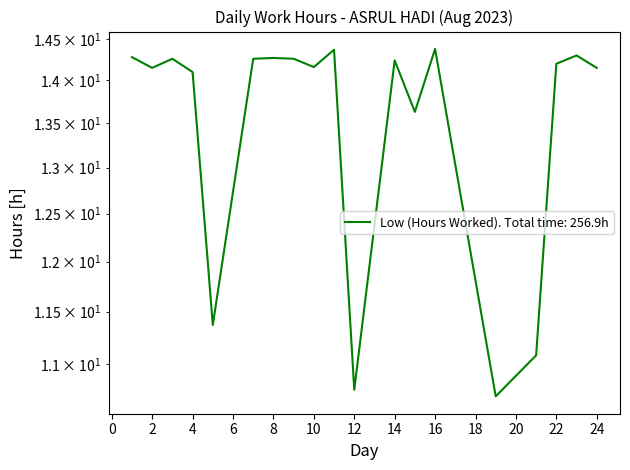

Reading left to right, what are all the values shown in this chart?

14.3	14.2	14.3	14.1	11.4	14.3	14.3	14.3	14.2	14.4	10.8	14.2	13.6	14.4	10.7	11.1	14.2	14.3	14.2